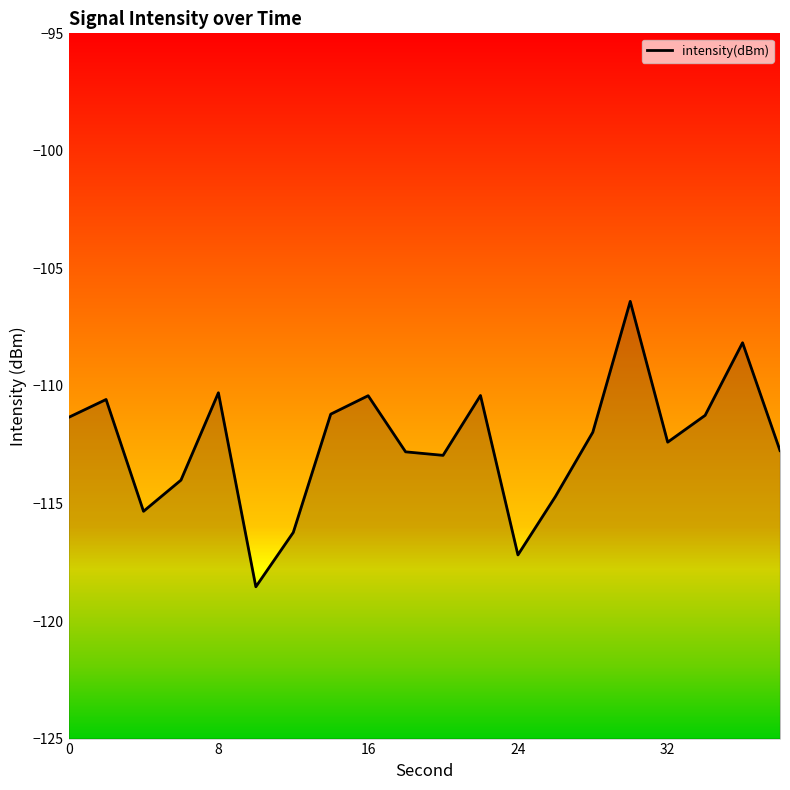

What is the minimum value shown in the chart?

-118.5